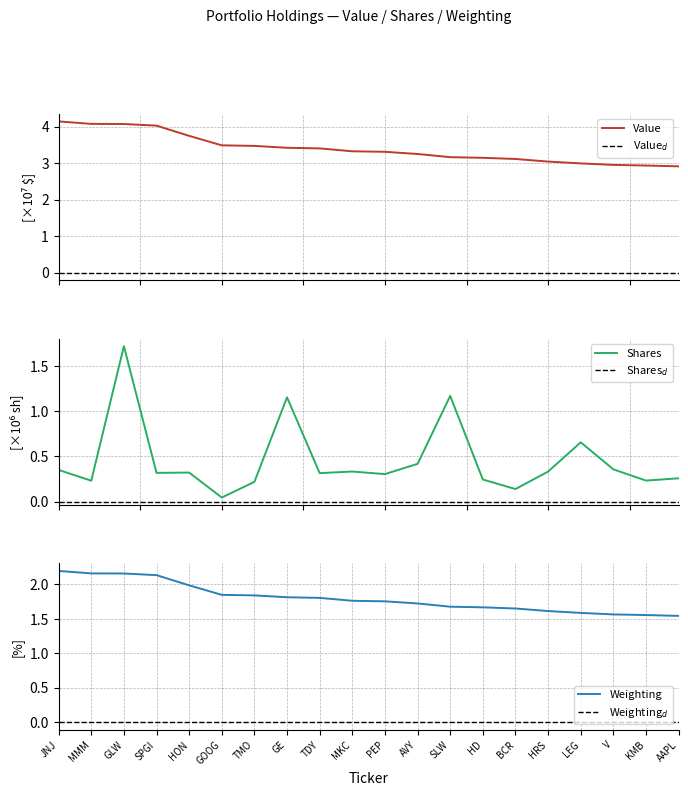

At which label does Weighting reach its peak?

JNJ